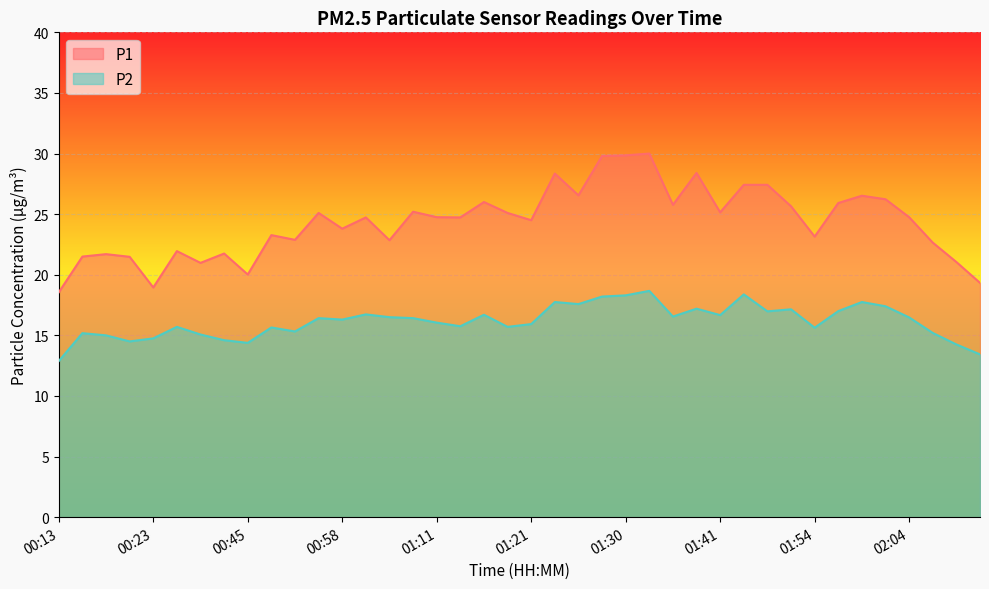

True or false: P2 and P1 cross at least once.

False